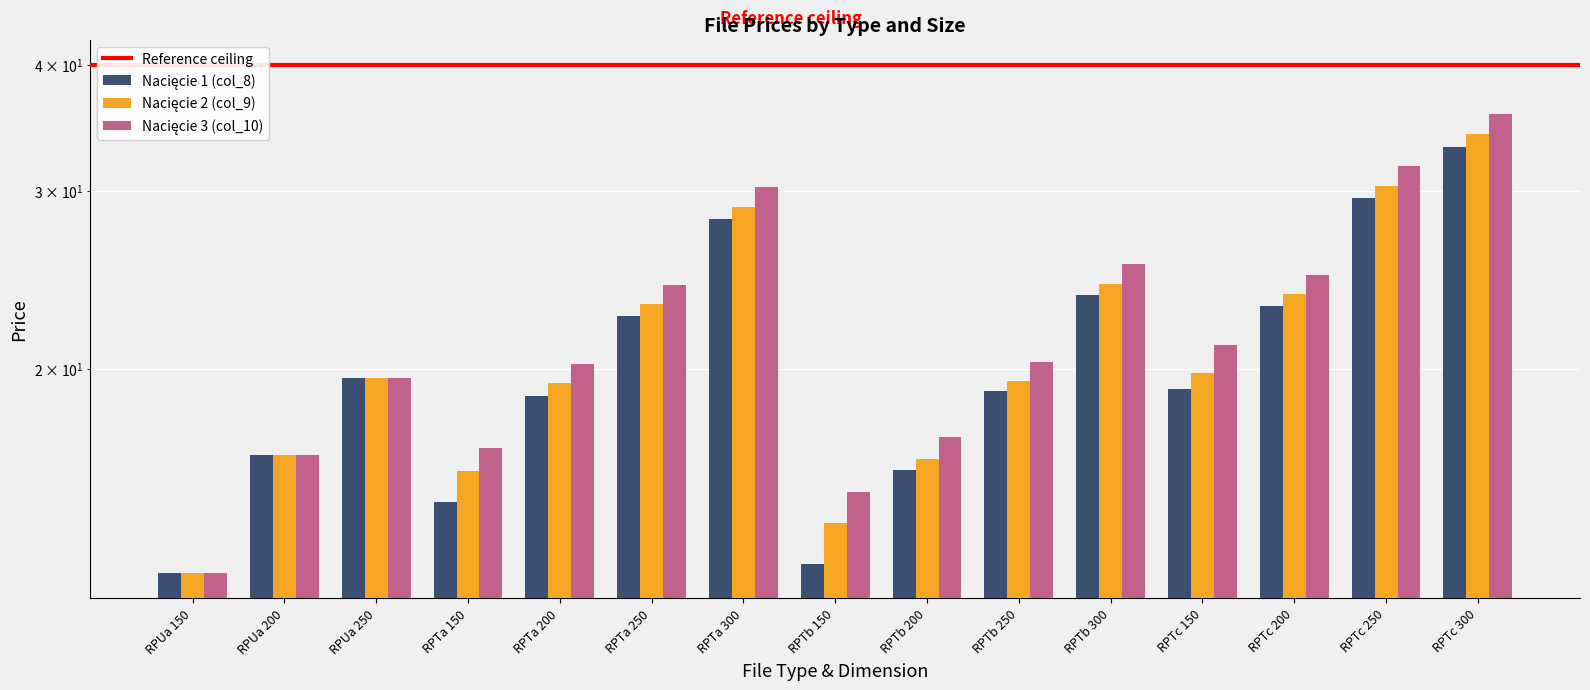

How many data points does each series have?

15